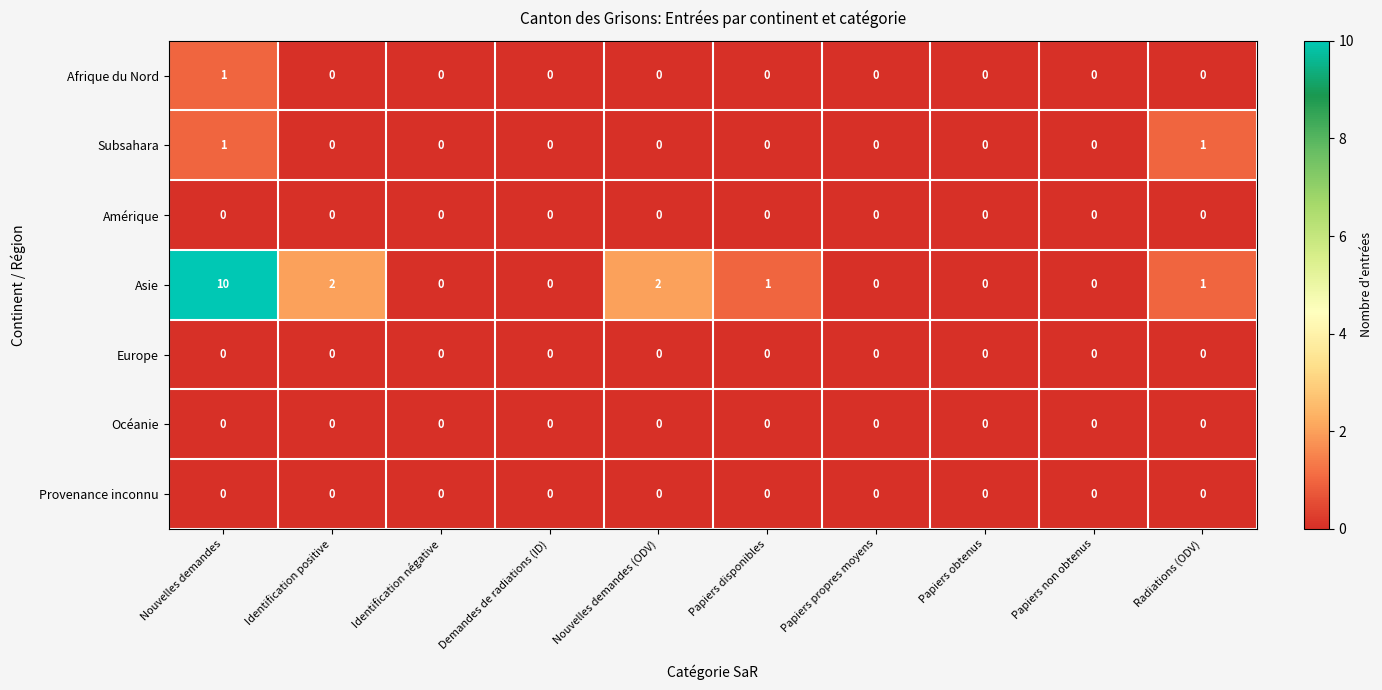

How many data points does each series have?

10